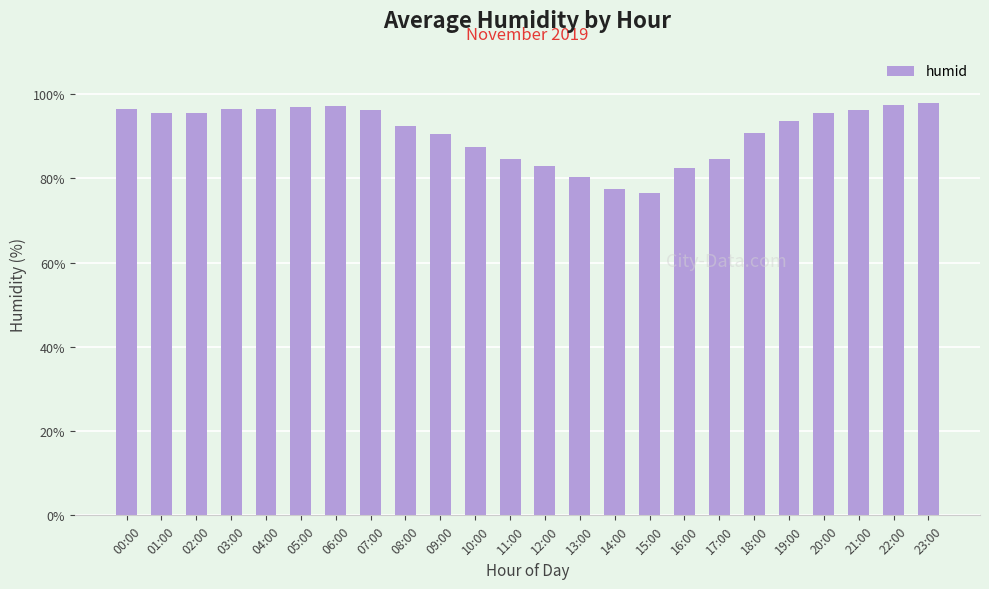

What is the difference between the values at 23:00 and 18:00?

7.1